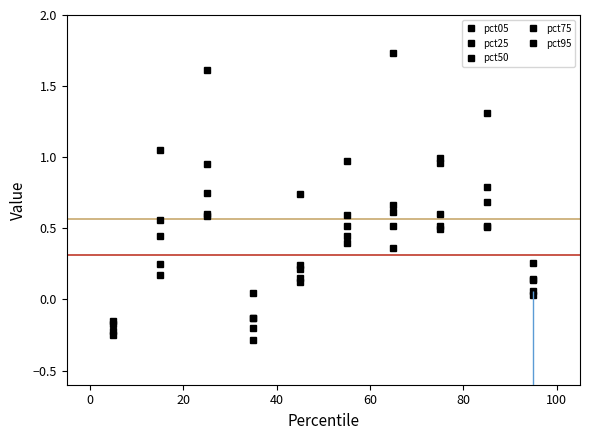

How many positive values does the pct95 series have?

8